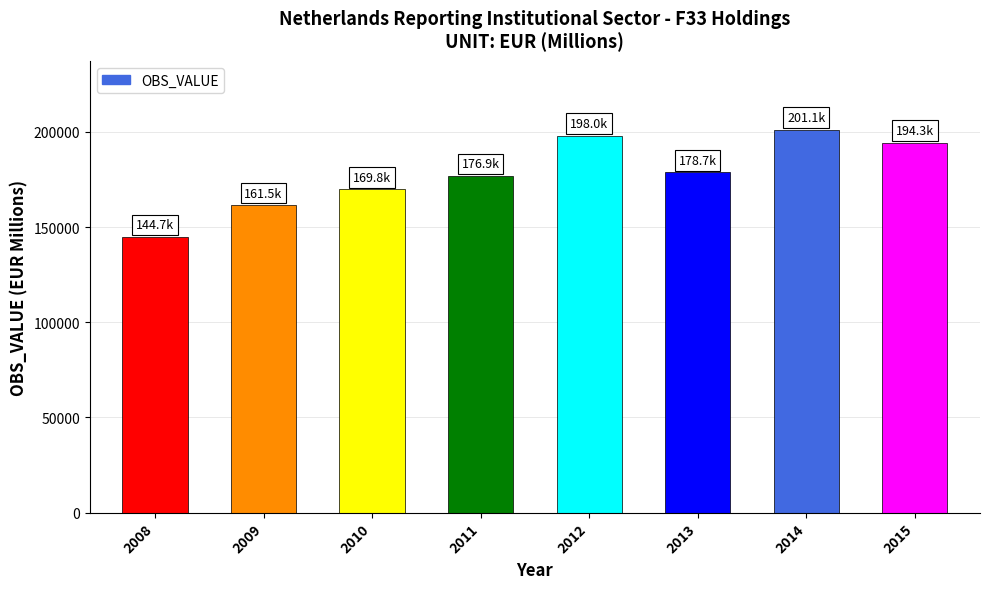

Which has a higher value, 2013 or 2015?

2015